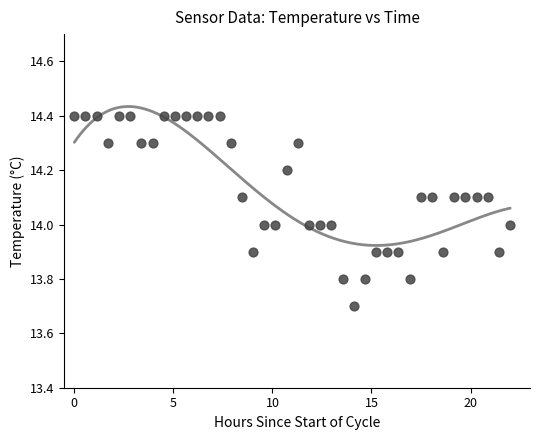

What is the range of X values (max minus min)?

22.0